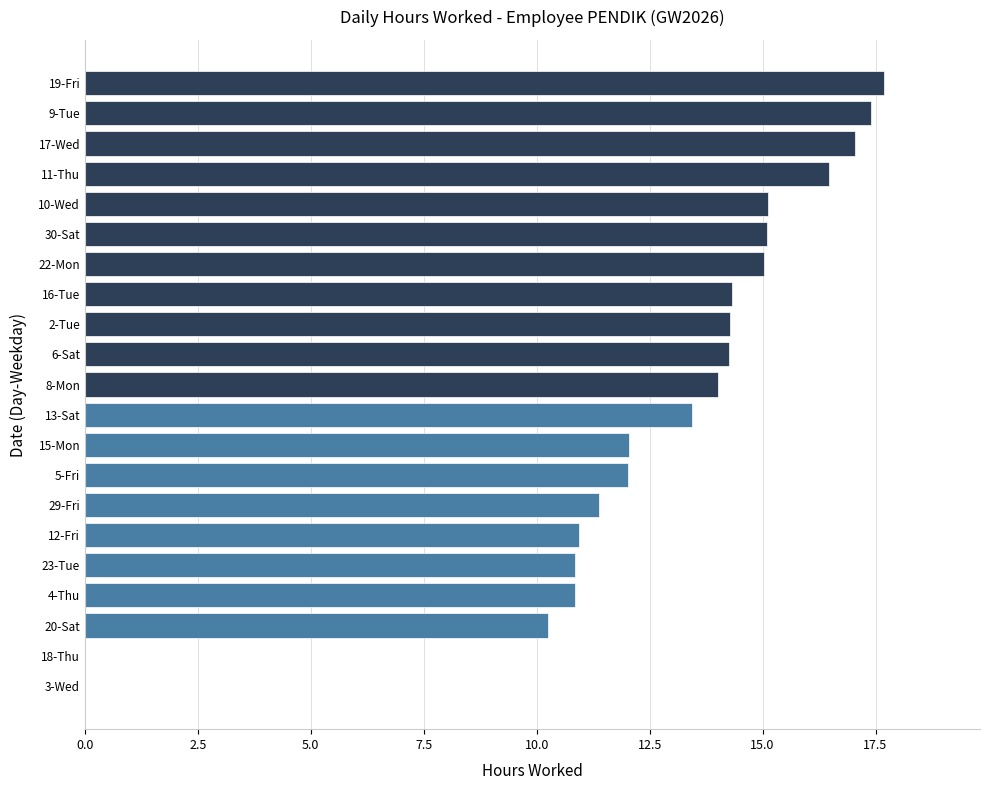

What is the approximate value at 29-Fri?

11.4